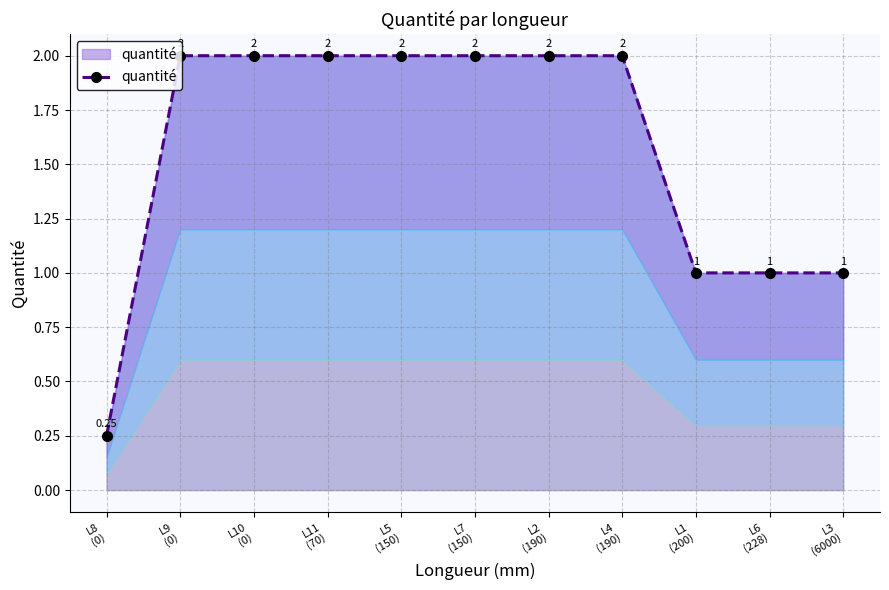

How many data points does each series have?

11